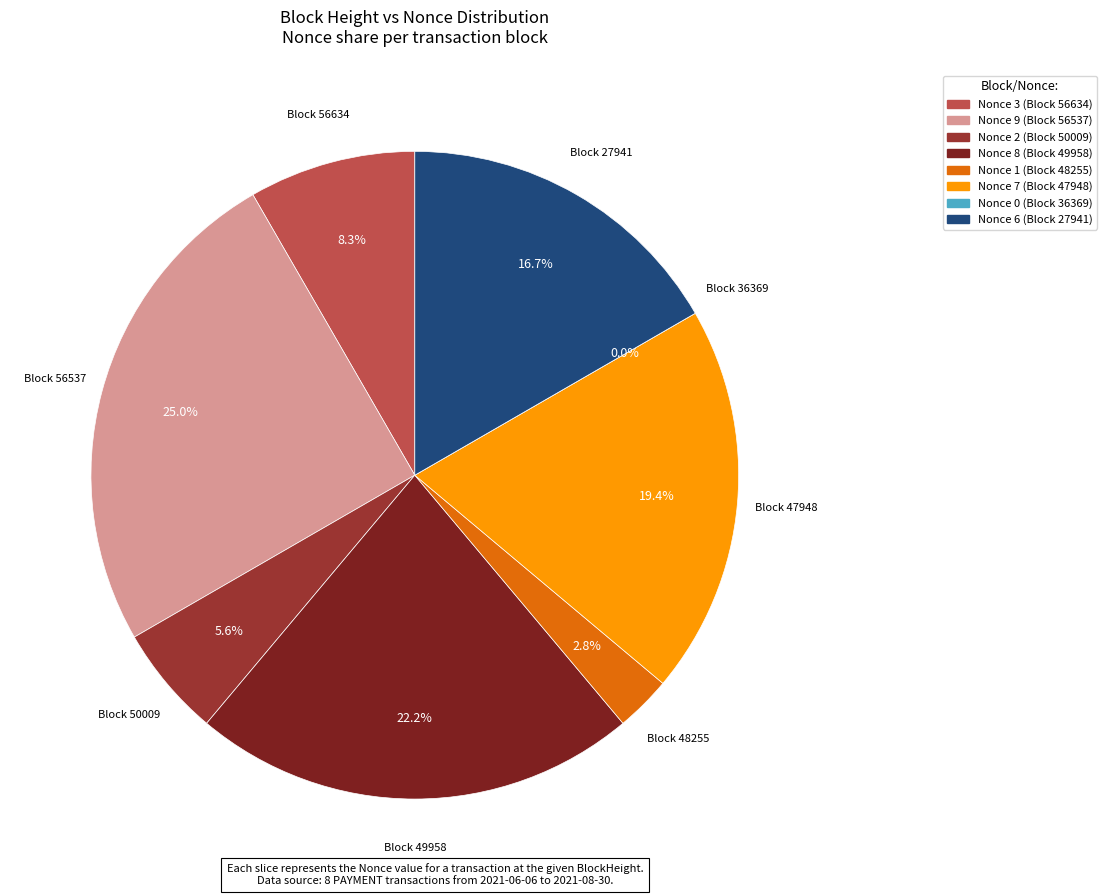

Is it true that 56634 is 8% of the pie?

True